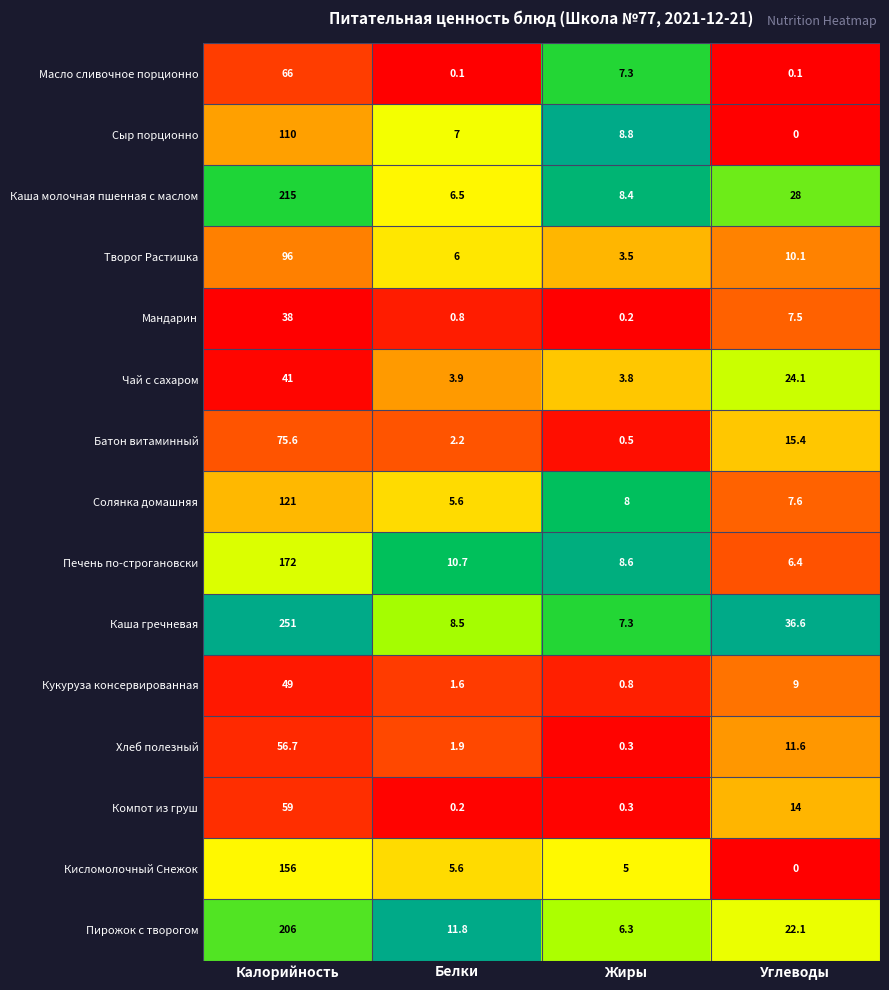

What value does the Кисломолочный Снежок series have at Белки?

5.6